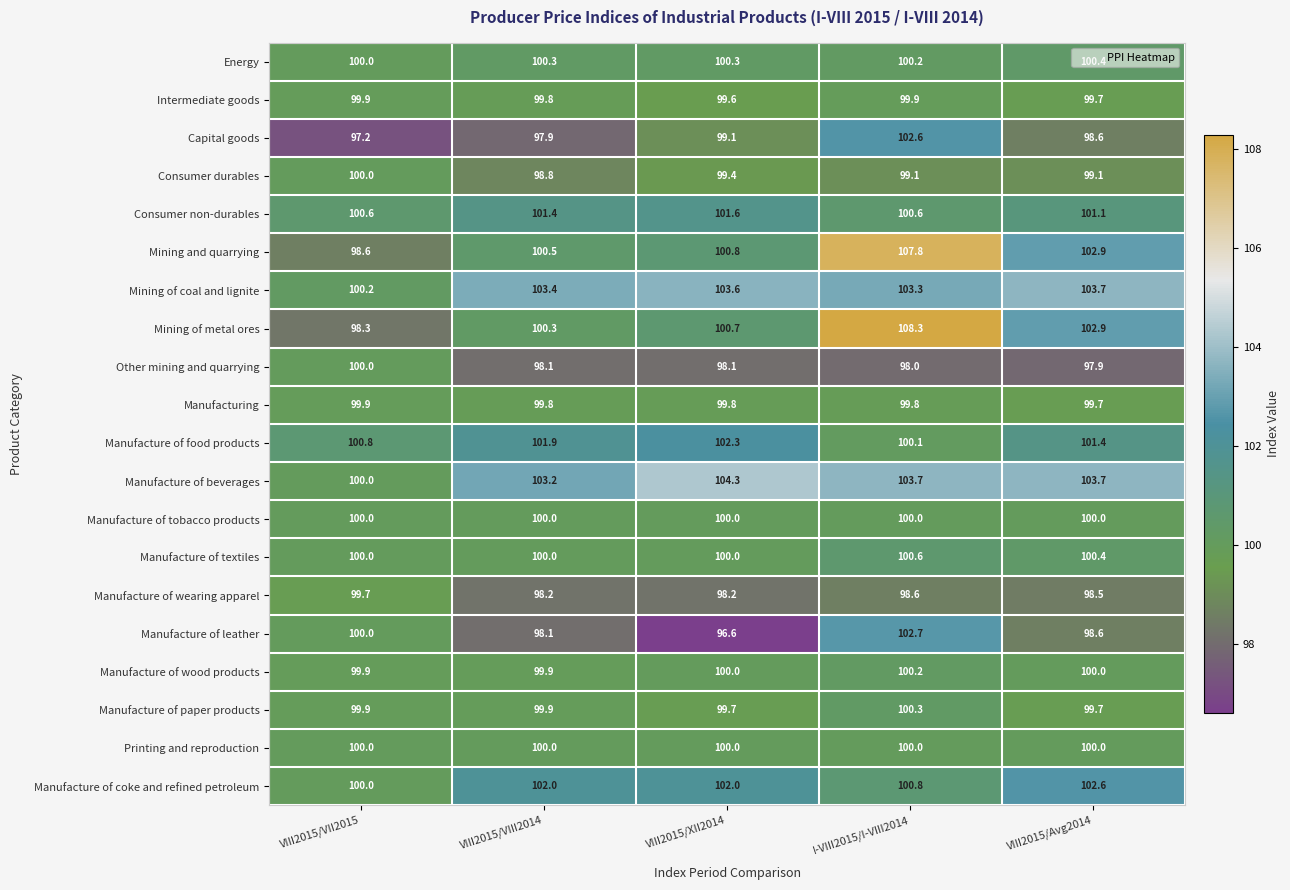

At which category is the sum across all series the highest?

I-VIII2015/I-VIII2014